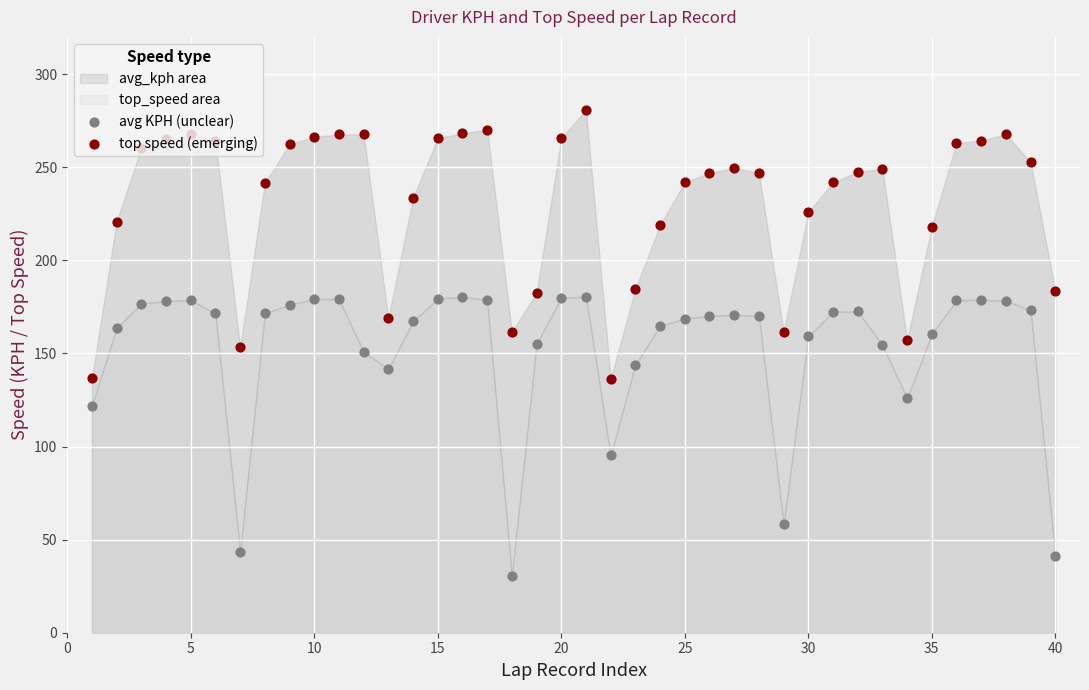

Which series reaches the minimum Y coordinate?

avg KPH (unclear)